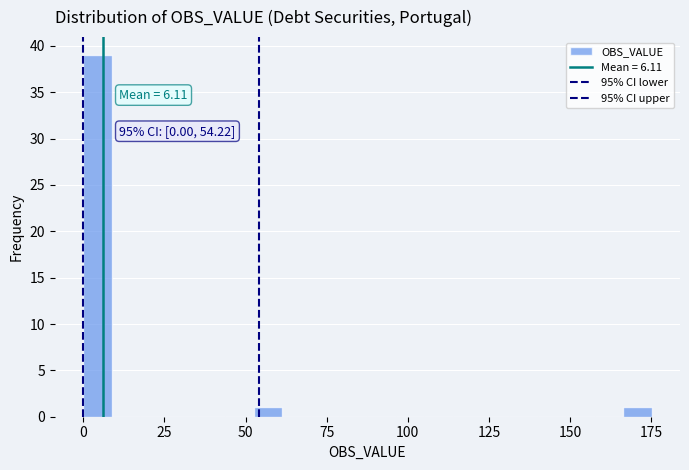

Read against the x-axis, roughly where is the centre of the tallest bar?

5